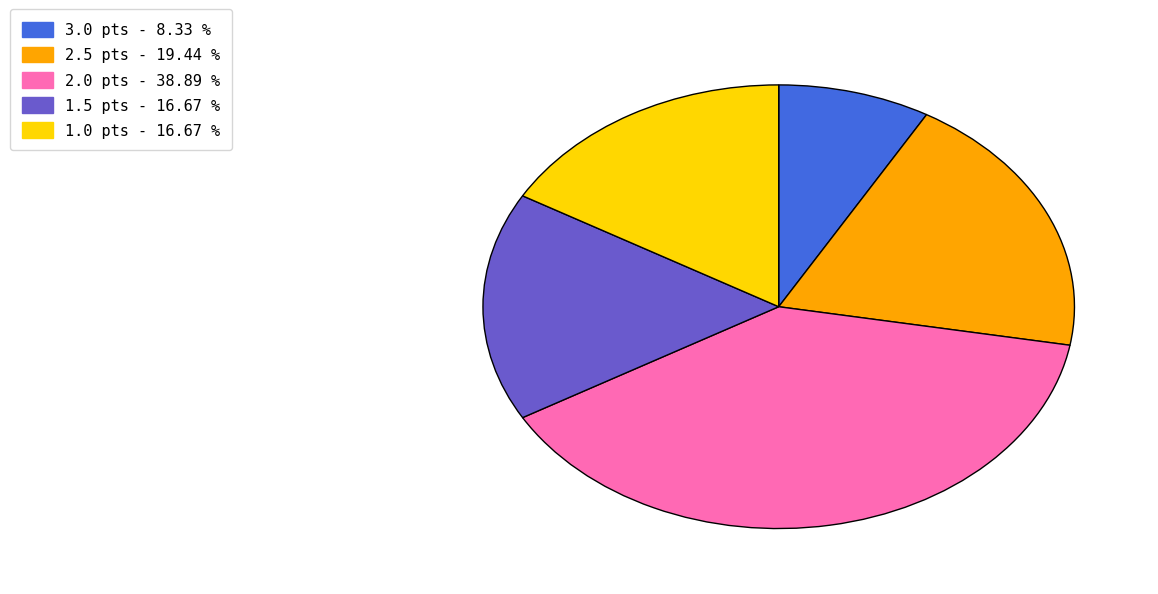

Does any single category account for the majority?

No